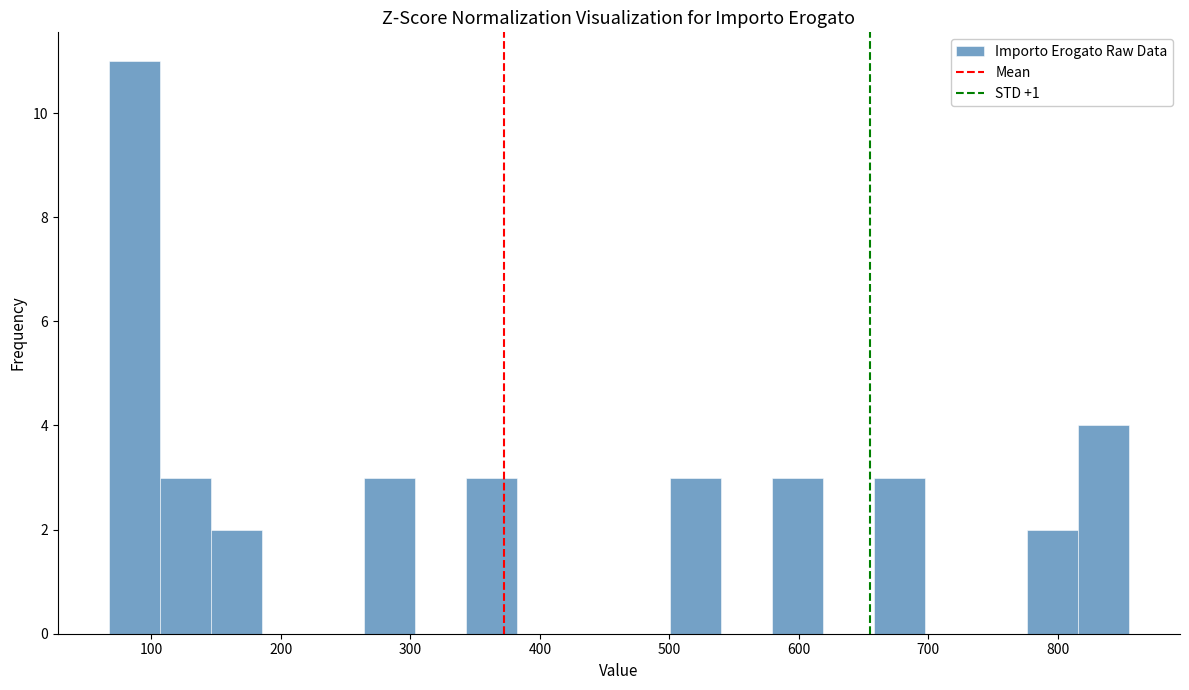

Around what value on the x-axis is the tallest bar? Give the approximate position of its centre, as read against the axis.

90